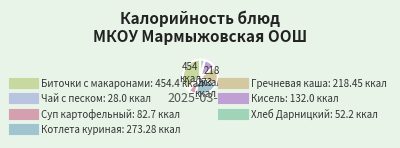

Count the number of slices in the pie.

7